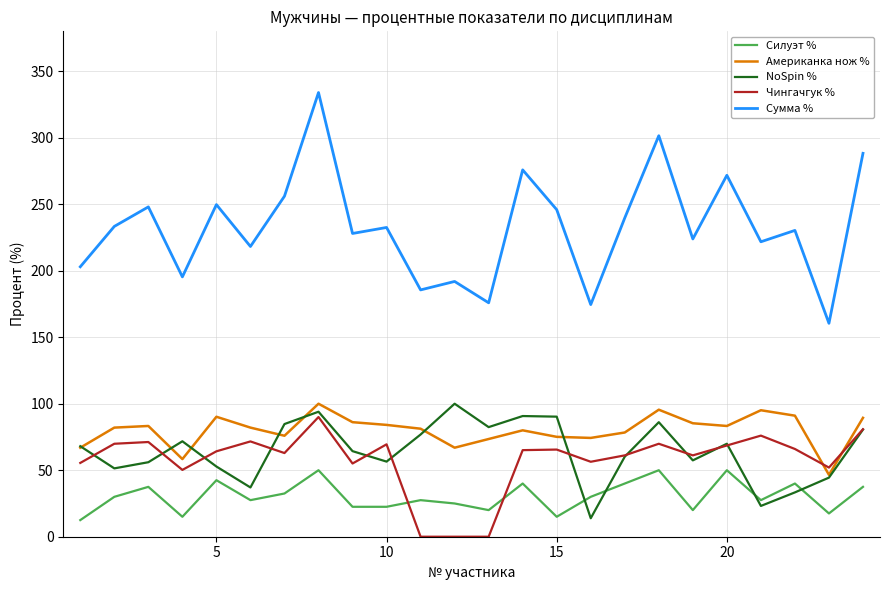

Which series has the largest range (max minus min)?

Сумма %